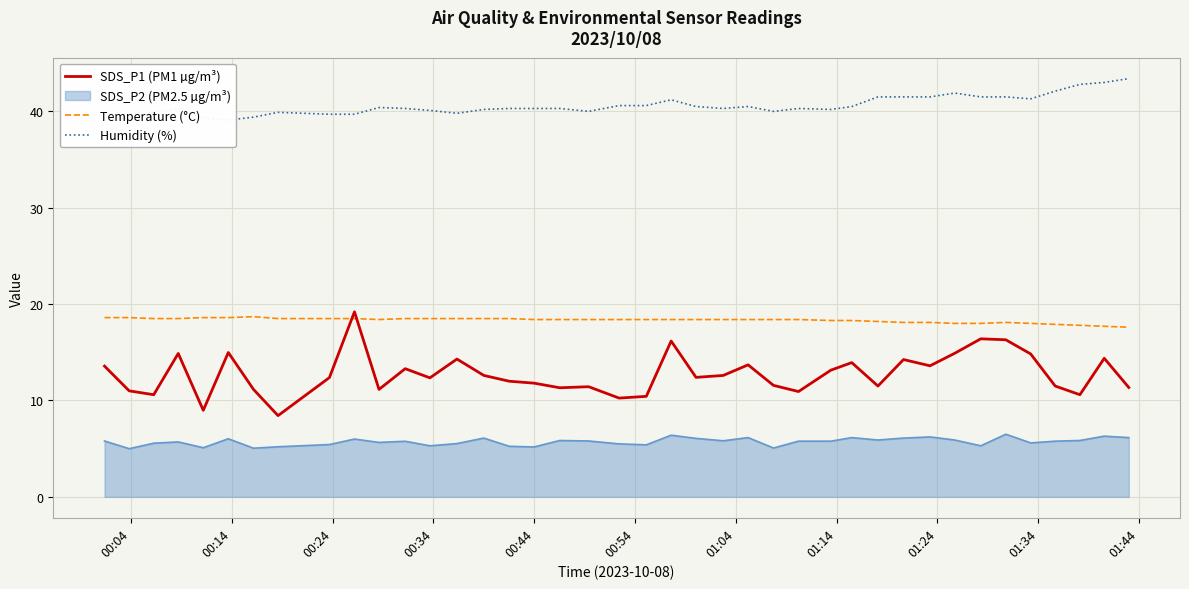

Reading left to right, transcribe all the data shown in this chart.

SDS_P1 (PM1 µg/m³): 13.6	11.0	10.6	14.9	9.0	15.0	11.2	8.4	12.4	19.2	11.2	13.3	12.3	14.3	12.6	12.0	11.8	11.3	11.4	10.2	10.4	16.2	12.4	12.6	13.7	11.6	10.9	13.2	13.9	11.5	14.2	13.6	14.9	16.4	16.3	14.8	11.5	10.6	14.4	11.3
Temperature (°C): 18.6	18.6	18.5	18.5	18.6	18.6	18.7	18.5	18.5	18.5	18.4	18.5	18.5	18.5	18.5	18.5	18.4	18.4	18.4	18.4	18.4	18.4	18.4	18.4	18.4	18.4	18.4	18.3	18.3	18.2	18.1	18.1	18.0	18.0	18.1	18.0	17.9	17.8	17.7	17.6
Humidity (%): 39.1	39.4	39.9	40.3	39.3	39.1	39.4	39.9	39.7	39.7	40.4	40.3	40.1	39.8	40.2	40.3	40.3	40.3	40.0	40.6	40.6	41.2	40.5	40.3	40.5	40.0	40.3	40.2	40.5	41.5	41.5	41.5	41.9	41.5	41.5	41.3	42.1	42.8	43.0	43.4